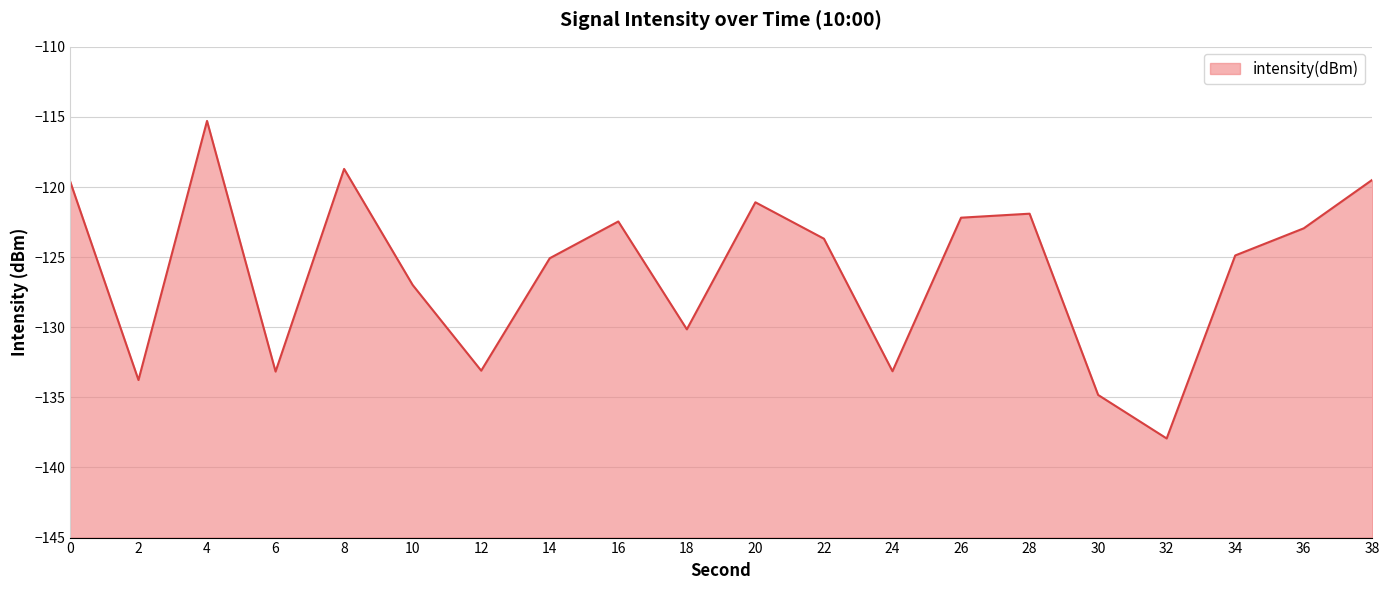

Where is the data nearest to the value -126?

14